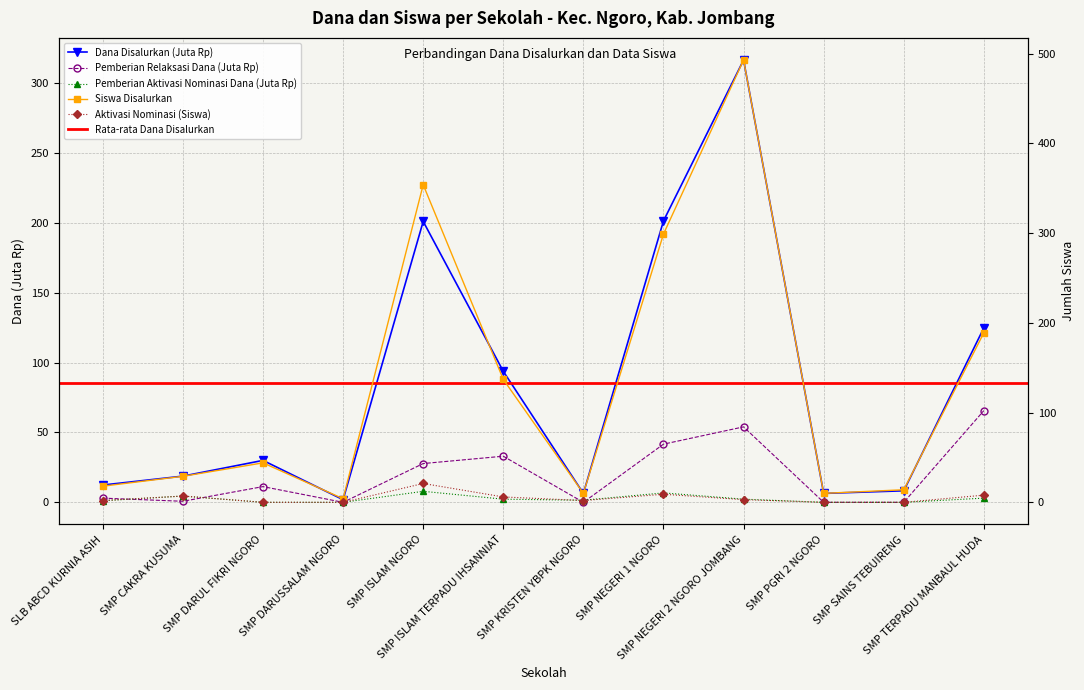

At which label does Pemberian Dari Aktivasi Nominasi first exceed 3?

SMP CAKRA KUSUMA